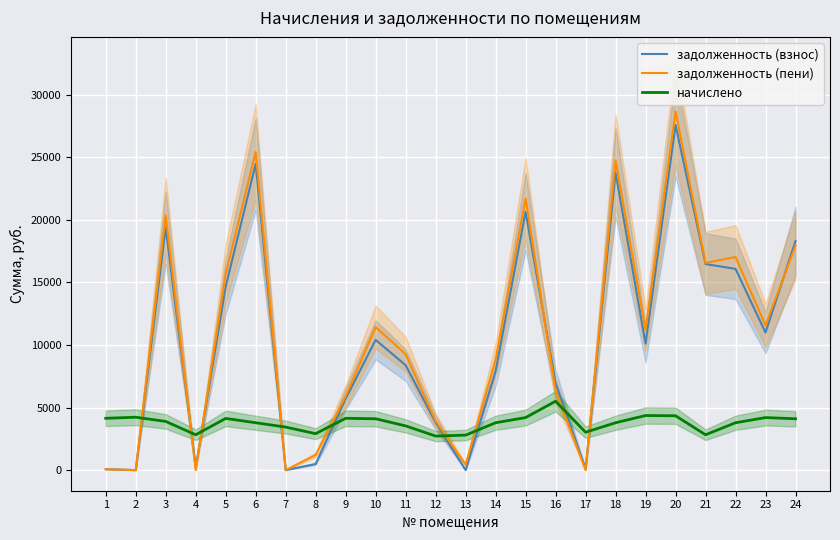

True or false: задолженность (пени) has more than 0 points higher than both neighbors.

True